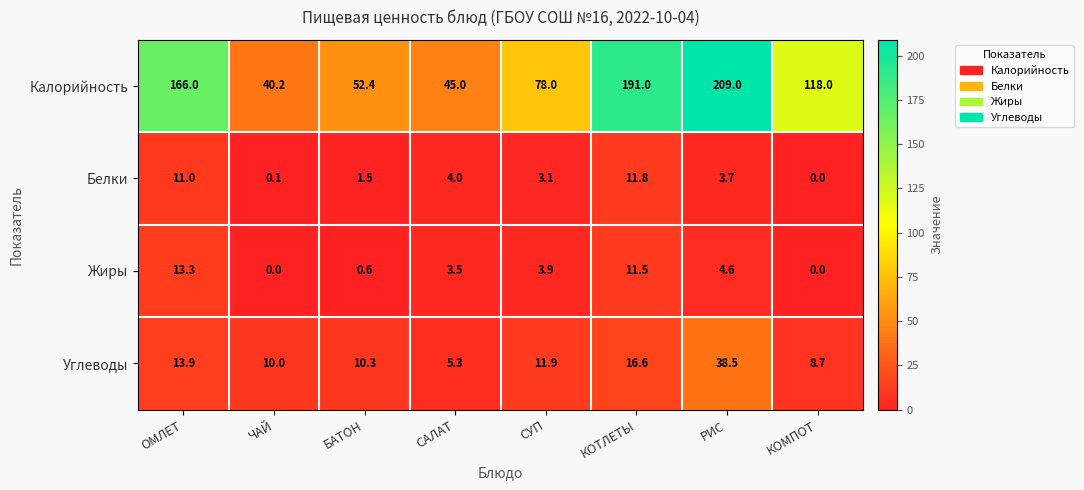

Between СУП and КОМПОТ, which series saw the biggest shift?

Калорийность